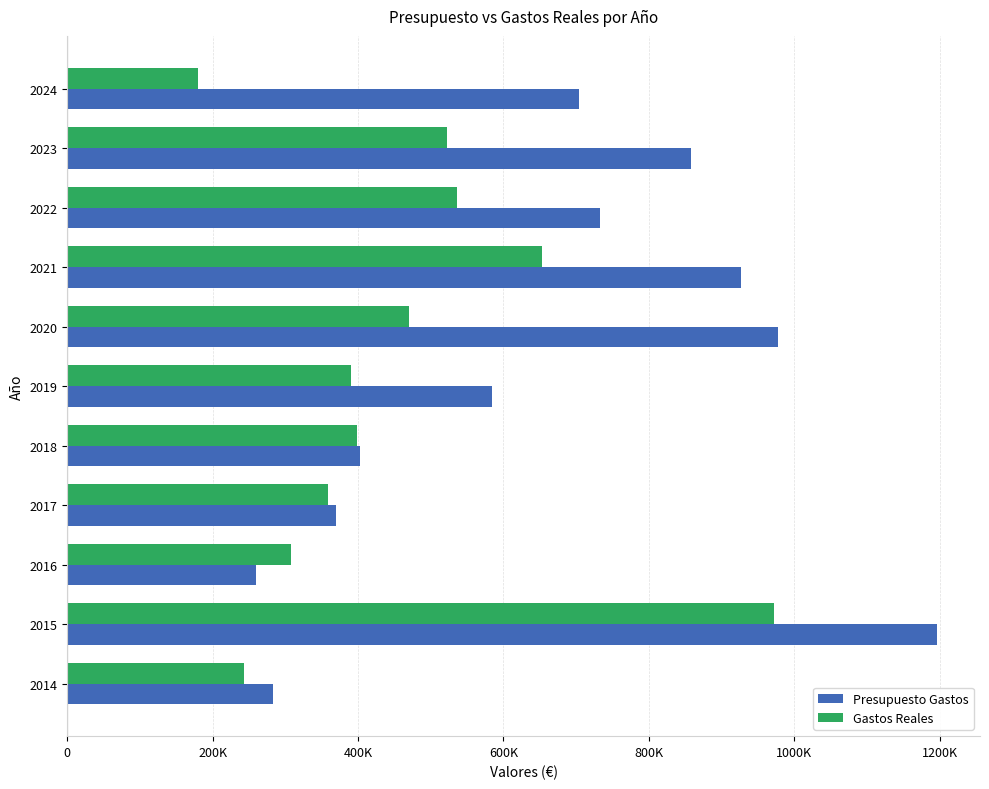

Reading left to right, what are all the values shown in this chart?

Presupuesto Gastos: 282495.2	1195886.9	259002.8	369941.3	402535.3	584172.0	978200.7	927091.2	733027.1	857667.4	703956.7
Gastos Reales: 242759.8	972245.8	308292.5	358506.0	398959.6	390885.9	470563.1	653294.2	535739.6	522889.7	179375.4